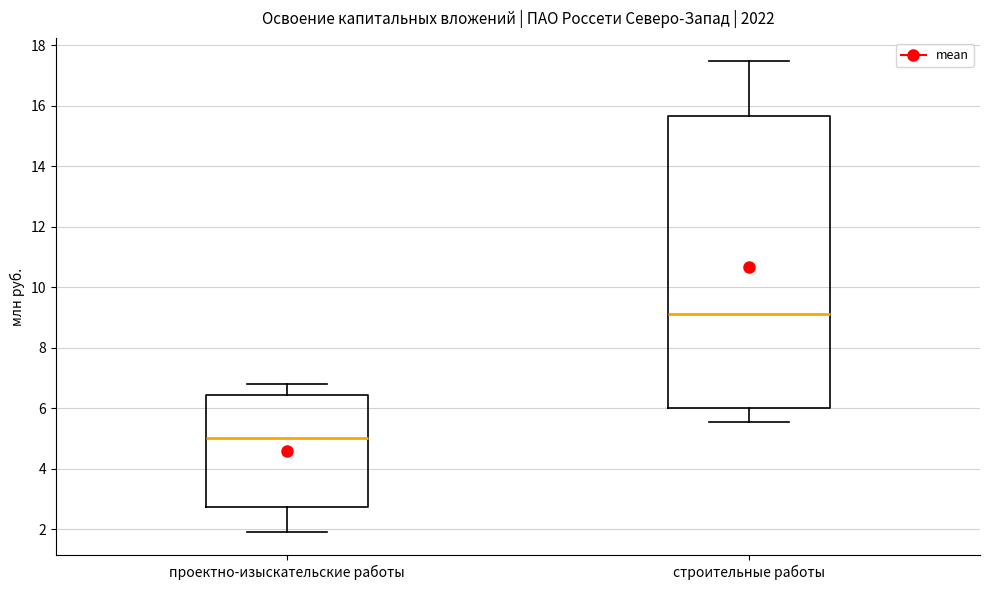

Reading left to right, read every box against the y-axis: the position of its median line, the range the box covers, and the ends of its whiskers. The values are not printed on the chart, so give them approximately, as read against the axis.

проектно-изыскательские работы: median 5.0, box 2.8 to 6.4, whiskers 2.0 to 6.8
строительные работы: median 9.2, box 6.0 to 15.6, whiskers 5.6 to 17.4